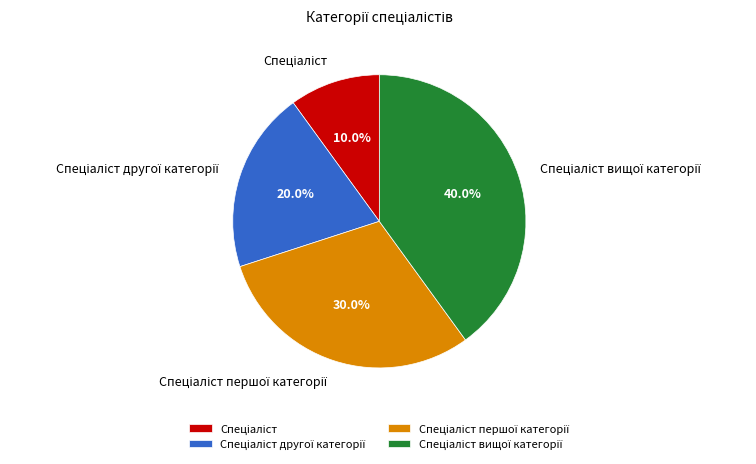

Does any single category account for the majority?

No